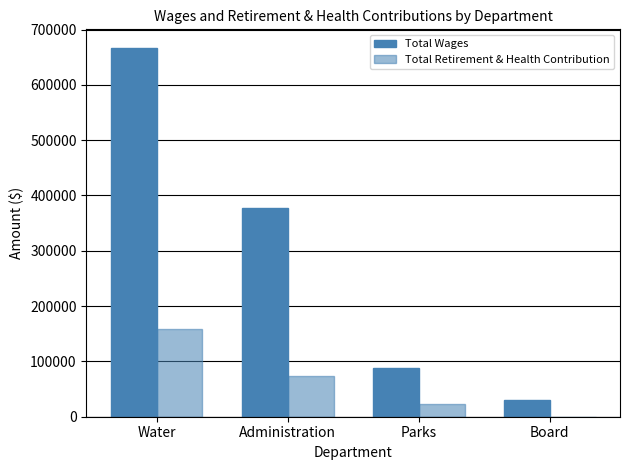

Between Board and Parks, which is larger?

Parks